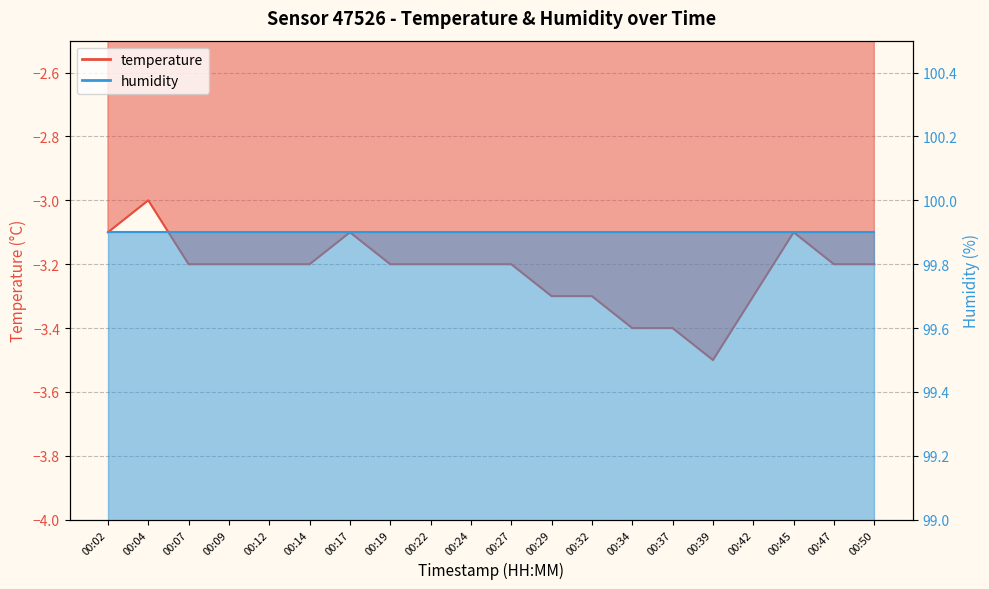

Reading right to left, list all the values displayed in this chart.

00:50=-3.2	00:47=-3.2	00:45=-3.1	00:42=-3.3	00:39=-3.5	00:37=-3.4	00:34=-3.4	00:32=-3.3	00:29=-3.3	00:27=-3.2	00:24=-3.2	00:22=-3.2	00:19=-3.2	00:17=-3.1	00:14=-3.2	00:12=-3.2	00:09=-3.2	00:07=-3.2	00:04=-3.0	00:02=-3.1